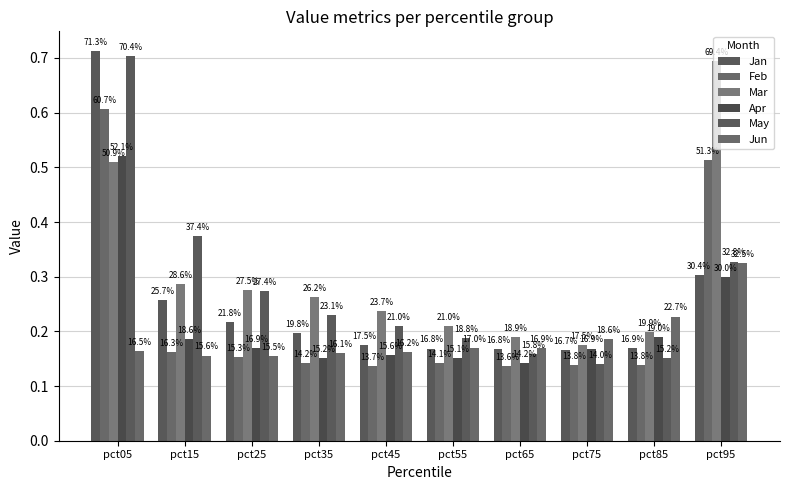

Reading left to right, list all the values displayed in this chart.

Jan: pct05=0.7	pct15=0.3	pct25=0.2	pct35=0.2	pct45=0.2	pct55=0.2	pct65=0.2	pct75=0.2	pct85=0.2	pct95=0.3
Feb: pct05=0.6	pct15=0.2	pct25=0.2	pct35=0.1	pct45=0.1	pct55=0.1	pct65=0.1	pct75=0.1	pct85=0.1	pct95=0.5
Mar: pct05=0.5	pct15=0.3	pct25=0.3	pct35=0.3	pct45=0.2	pct55=0.2	pct65=0.2	pct75=0.2	pct85=0.2	pct95=0.7
Apr: pct05=0.5	pct15=0.2	pct25=0.2	pct35=0.2	pct45=0.2	pct55=0.2	pct65=0.1	pct75=0.2	pct85=0.2	pct95=0.3
May: pct05=0.7	pct15=0.4	pct25=0.3	pct35=0.2	pct45=0.2	pct55=0.2	pct65=0.2	pct75=0.1	pct85=0.2	pct95=0.3
Jun: pct05=0.2	pct15=0.2	pct25=0.2	pct35=0.2	pct45=0.2	pct55=0.2	pct65=0.2	pct75=0.2	pct85=0.2	pct95=0.3